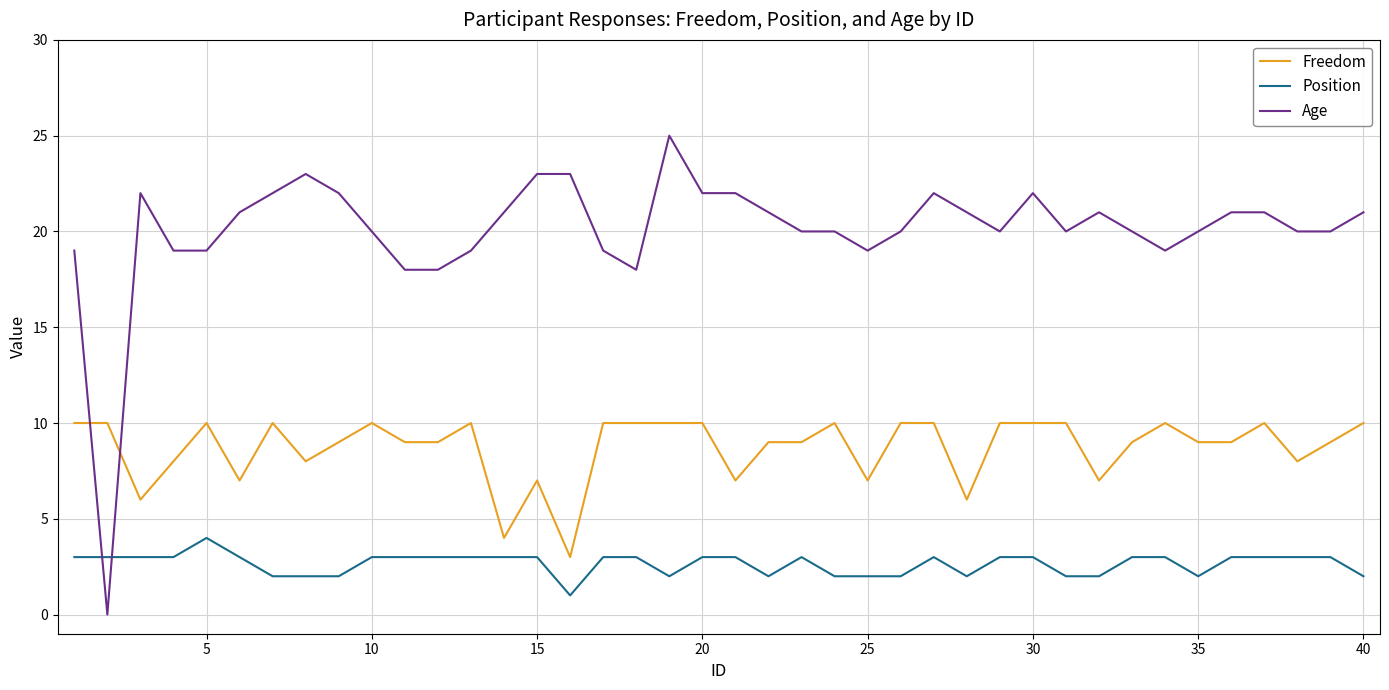

Which series has the largest total across all categories?

Age